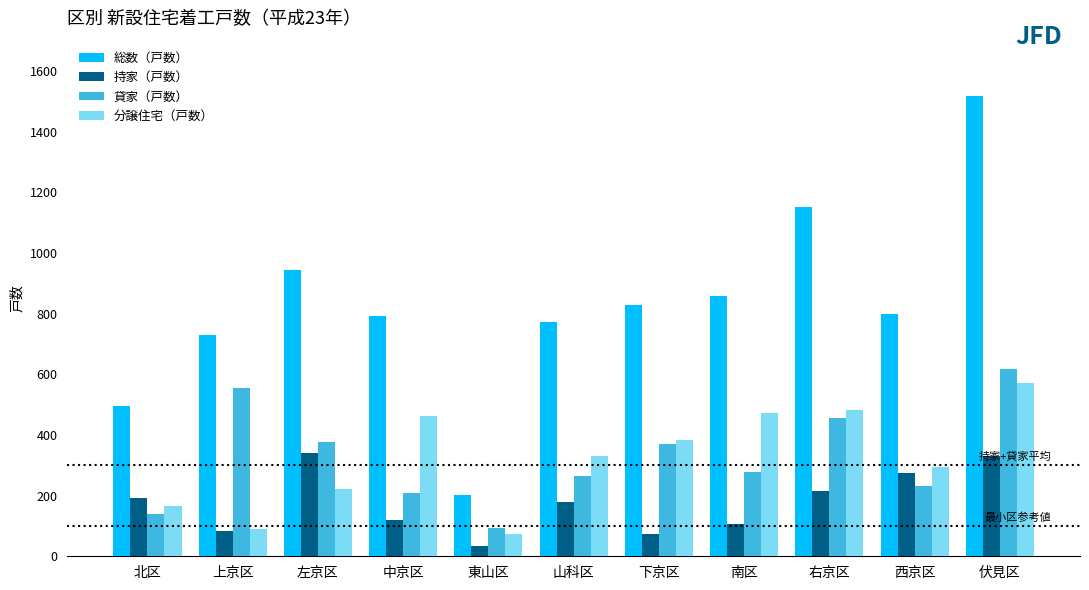

True or false: 貸家（戸数） has a value of 210 at 中京区.

True